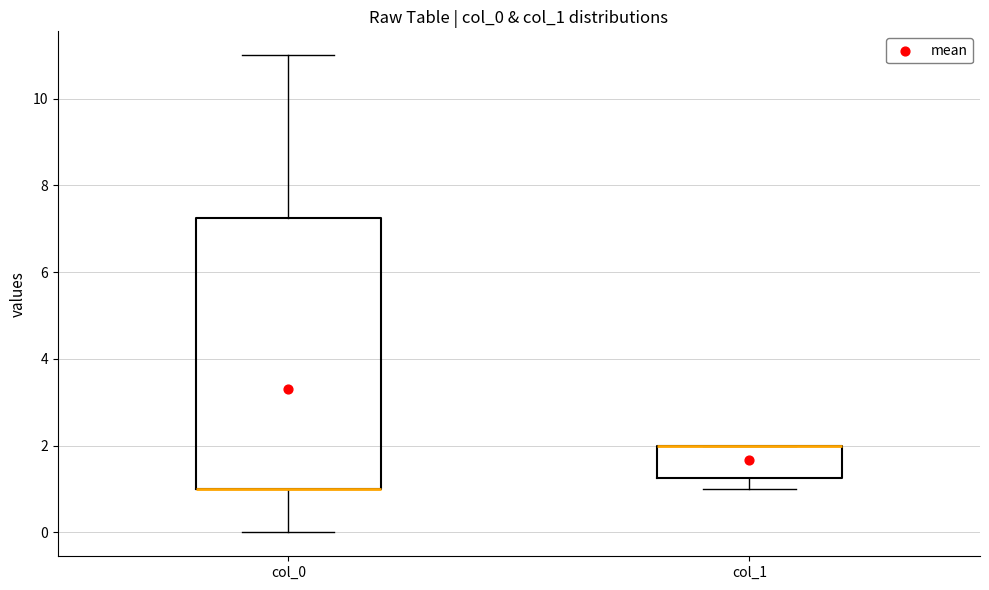

Comparing the boxes themselves (not the whiskers), which one is the tallest?

col_0